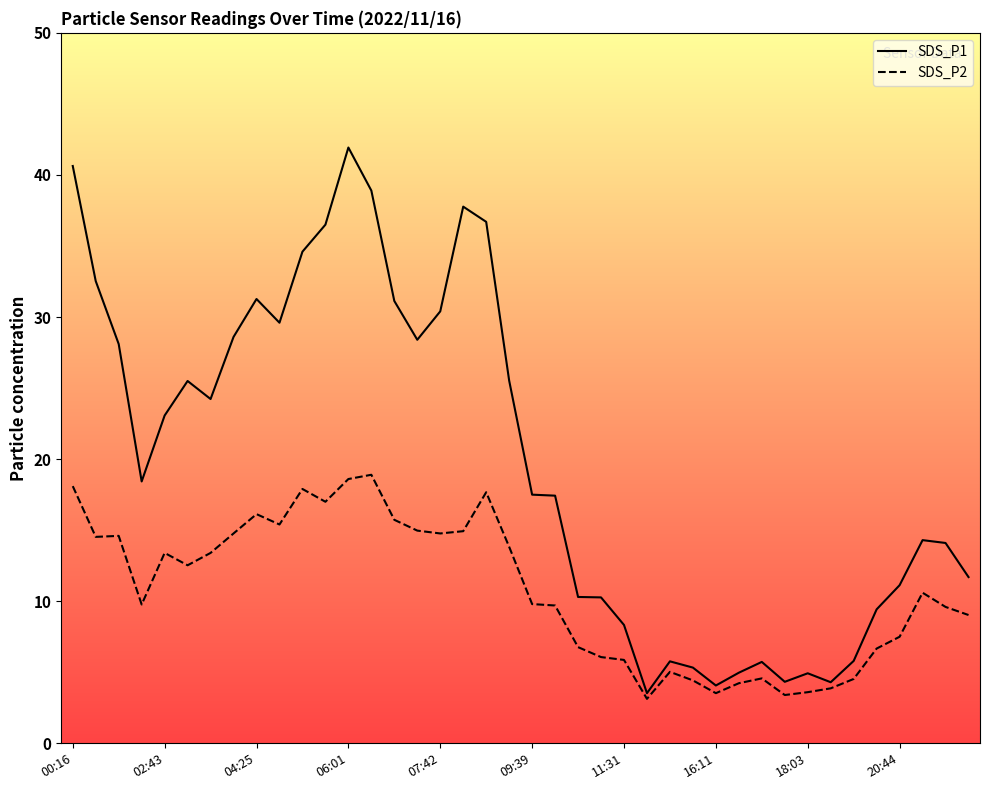

Where is SDS_P1 nearest to the value 22?

02:43